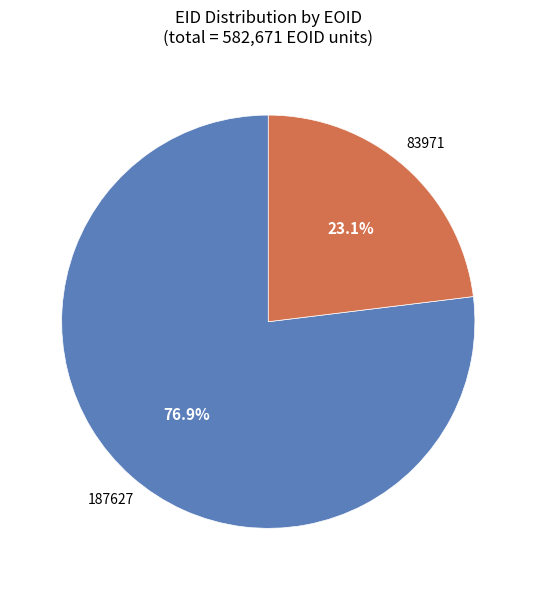

To the nearest percent, what is the average slice percentage?

50%